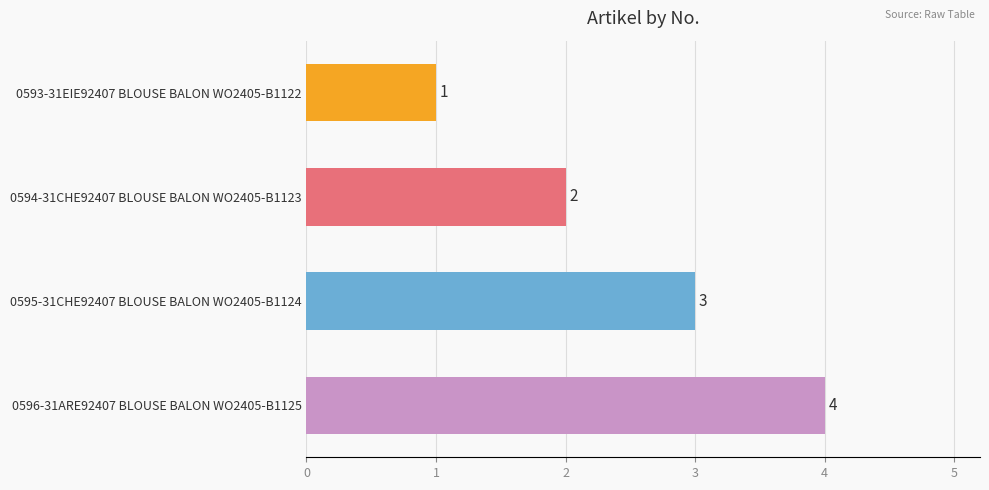

What is the label of the 1st bar from the top?

0593-31EIE92407 BLOUSE BALON WO2405-B1122